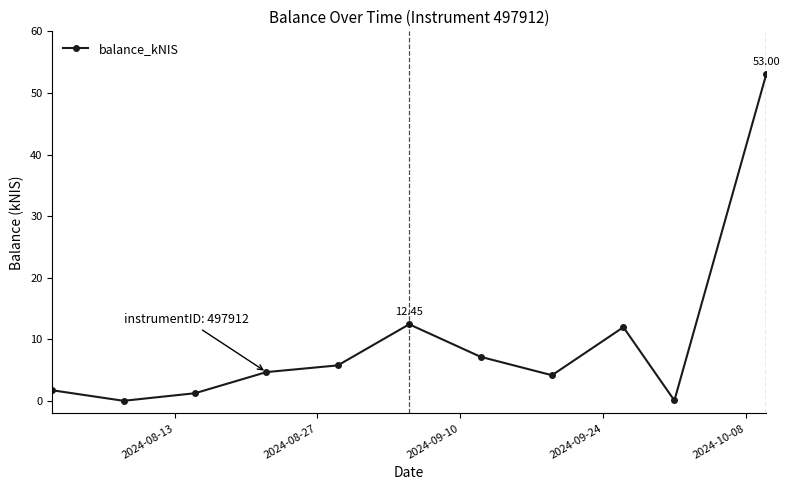

What is the difference between the maximum and second lowest values?

52.9